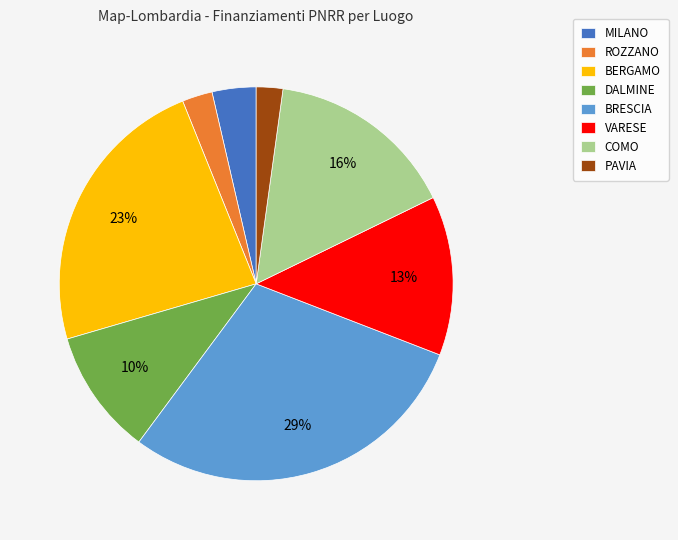

Between DALMINE and BRESCIA, which is larger?

BRESCIA